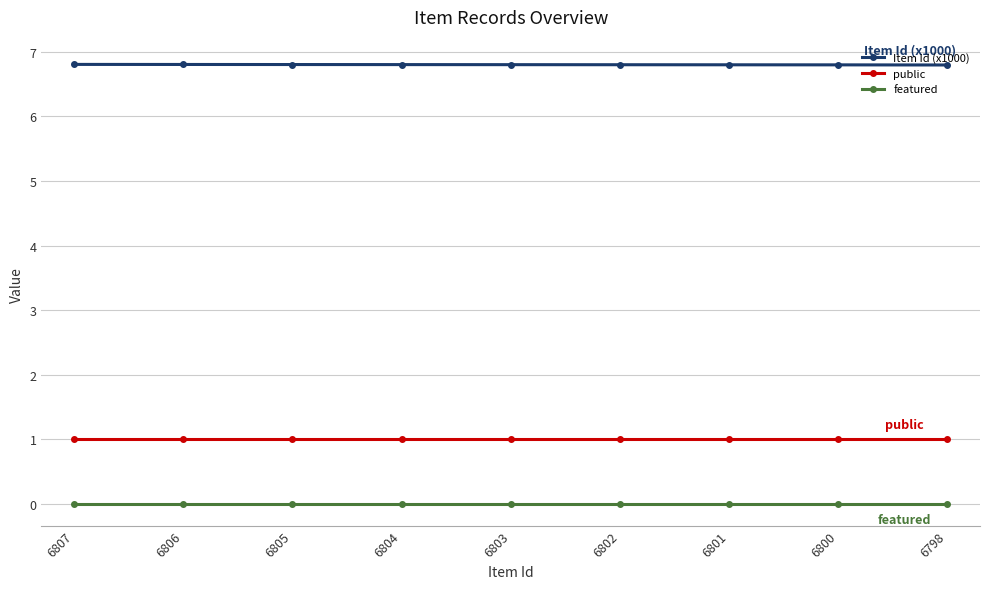

Rank the series by their maximum value, from lowest to highest.

featured, public, Item Id (x1000)